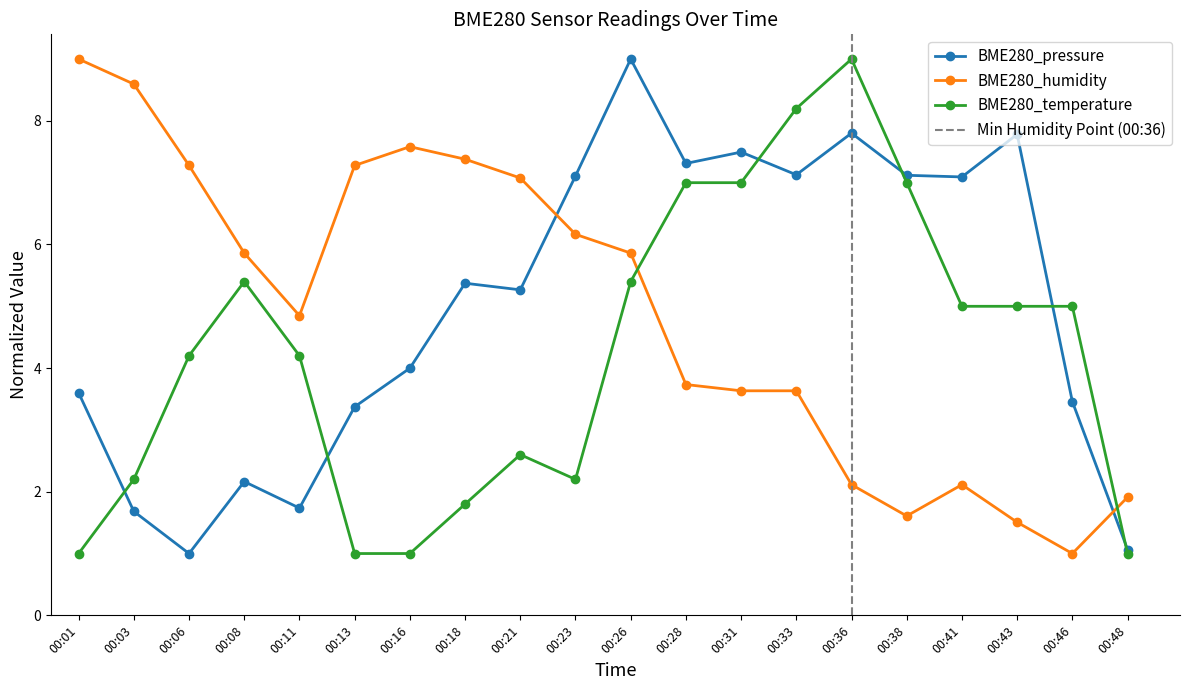

At which label does BME280_humidity reach its peak?

00:01